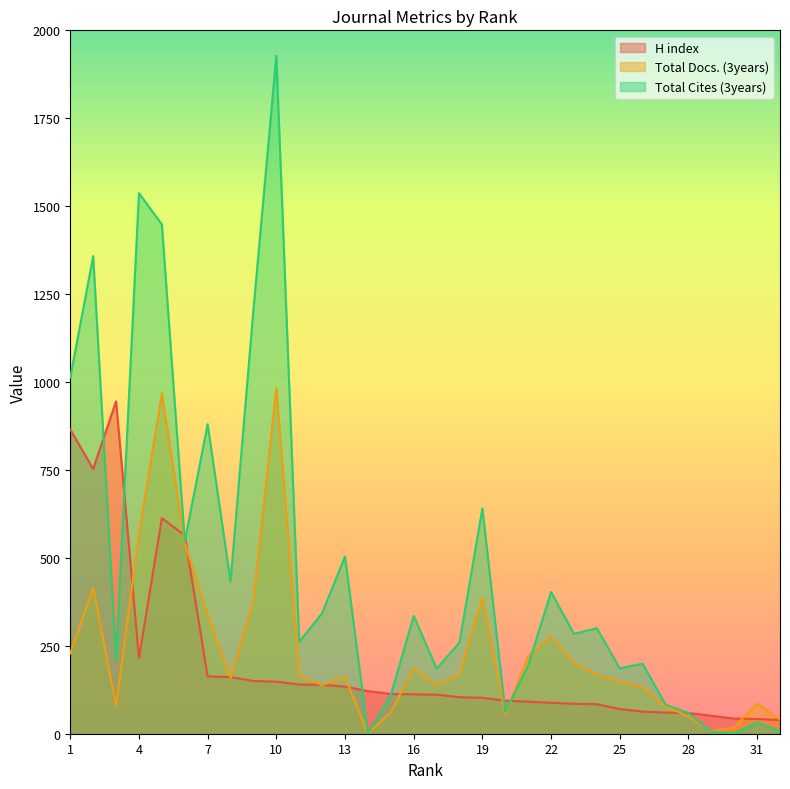

The Total Cites (3years) series shows 2 at 30. True or false?

False